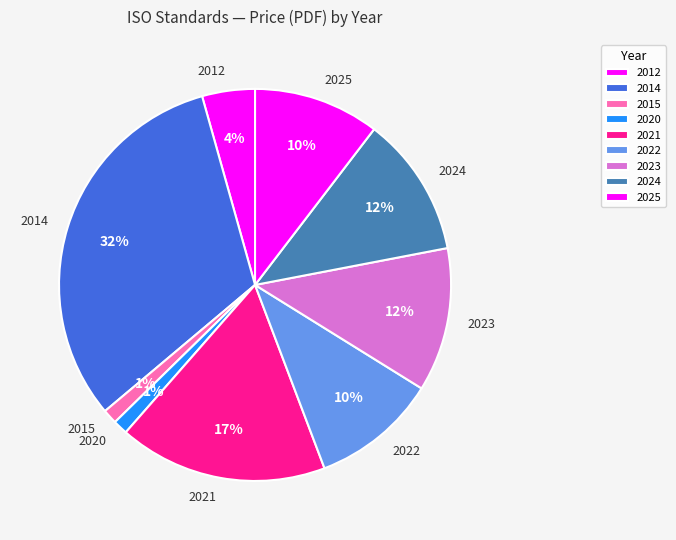

To the nearest percent, what is the difference between the largest and smallest slice percentages?

31%